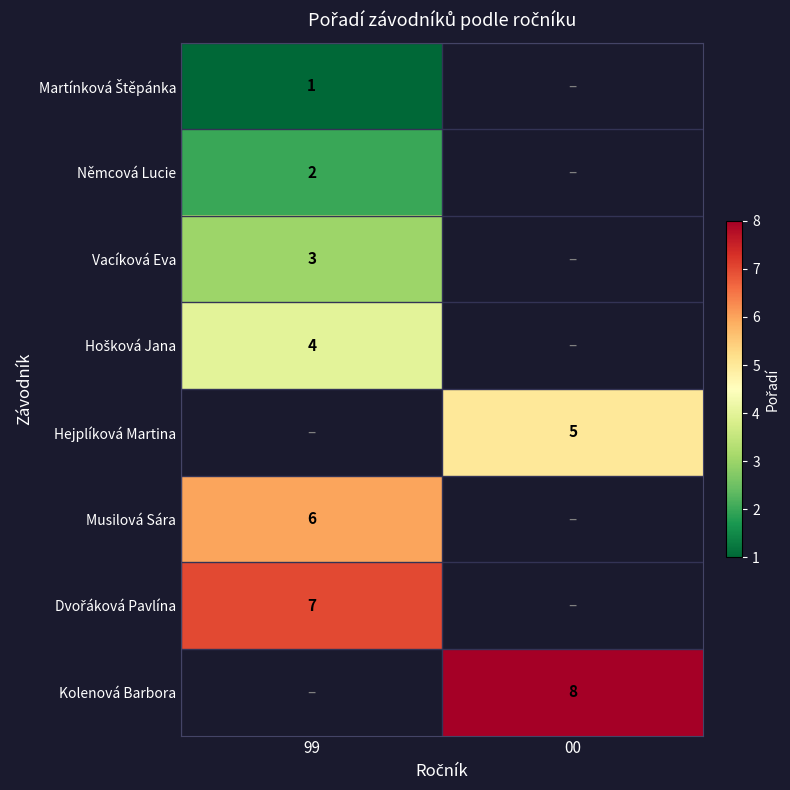

At which category does the chart reach its peak across all series?

00